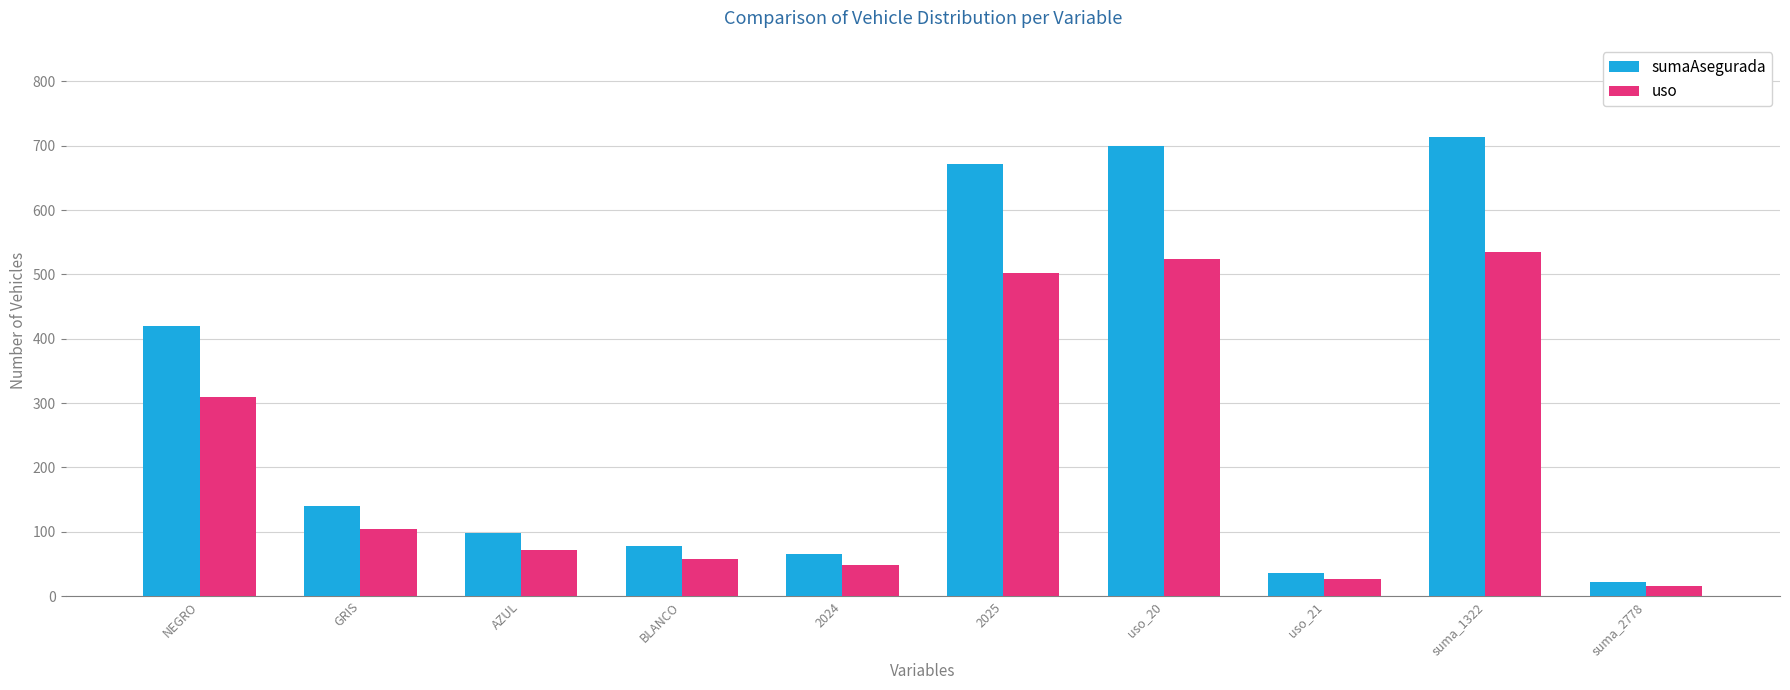

Which series changed the most between BLANCO and suma_2778?

sumaAsegurada